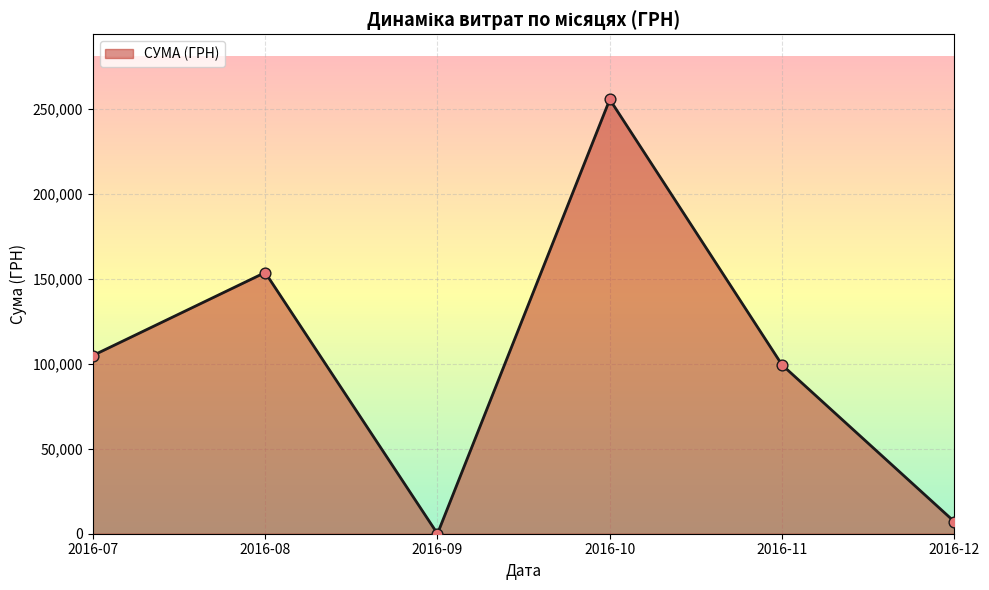

What is the change in value from 2016-09 to 2016-12?

+7080.0